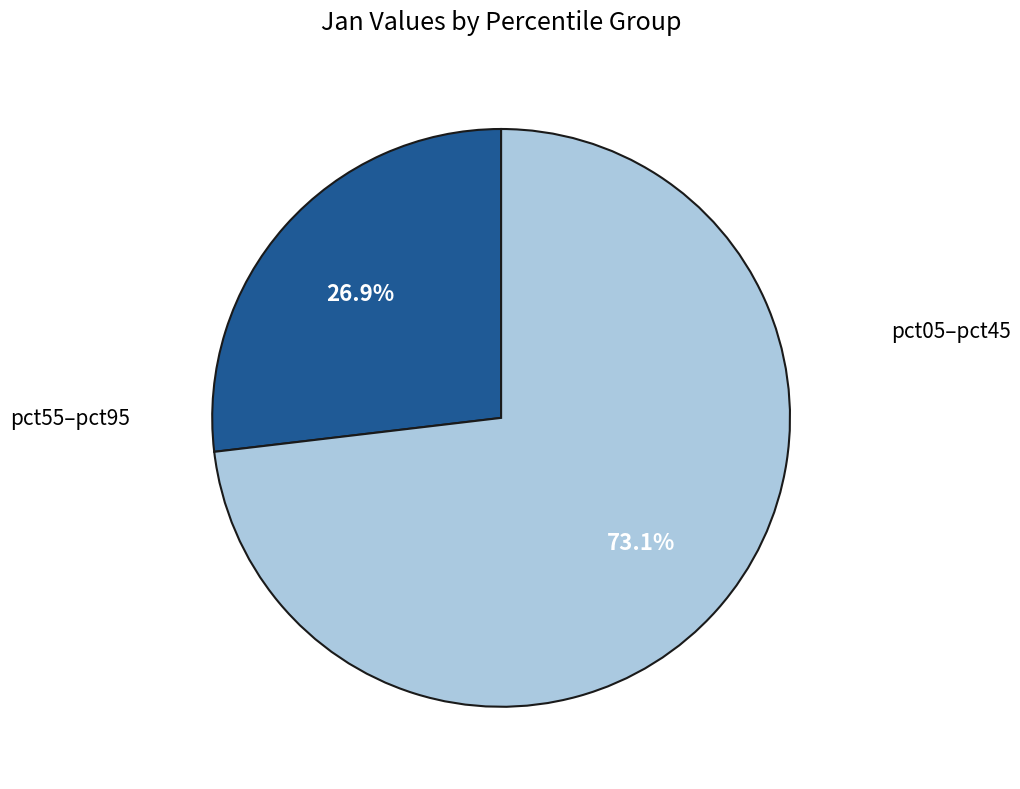

Is there any slice that represents more than half of the pie?

Yes